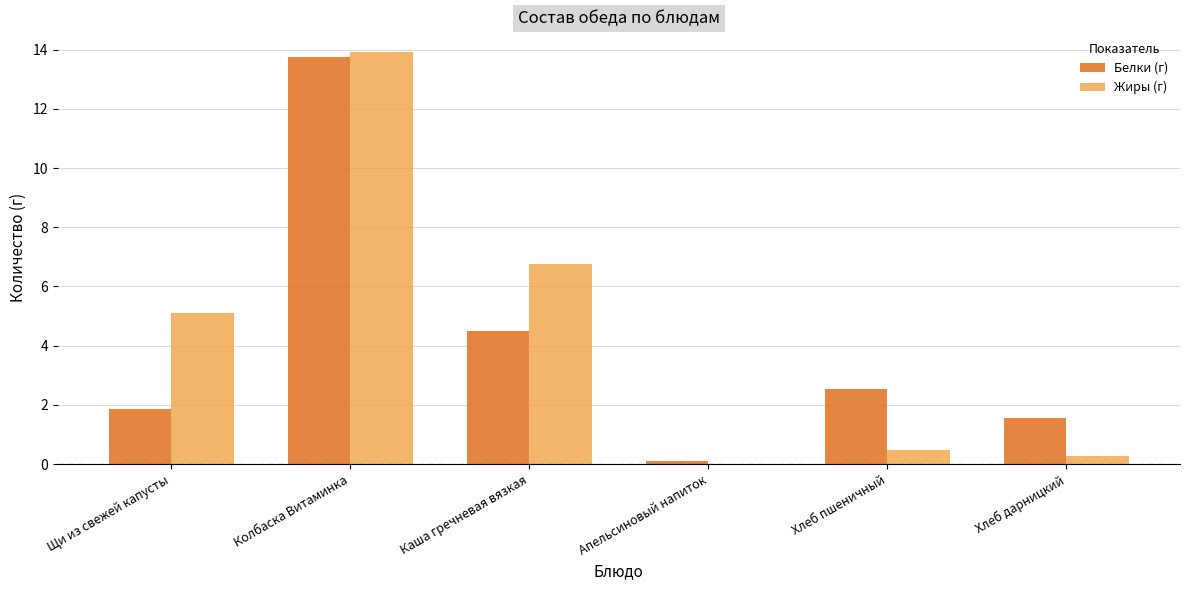

What value does the Жиры (г) series have at Каша гречневая вязкая?

6.8